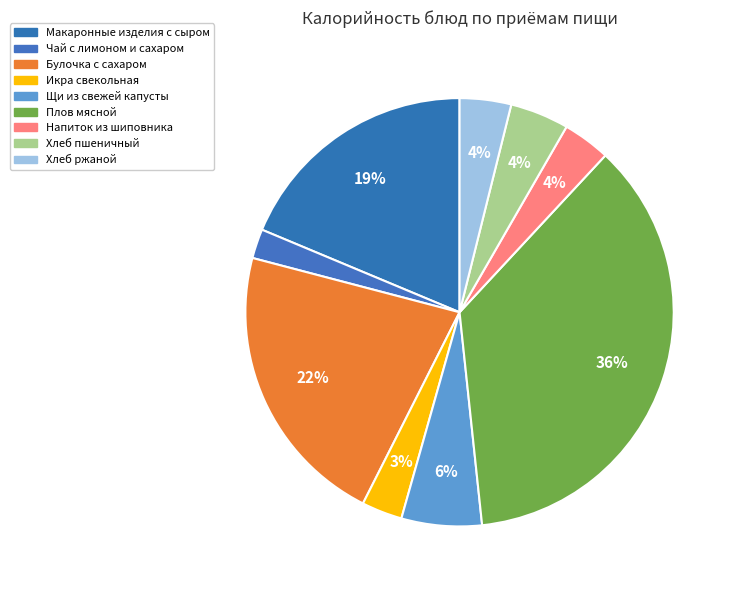

Which slice is the largest?

Плов мясной